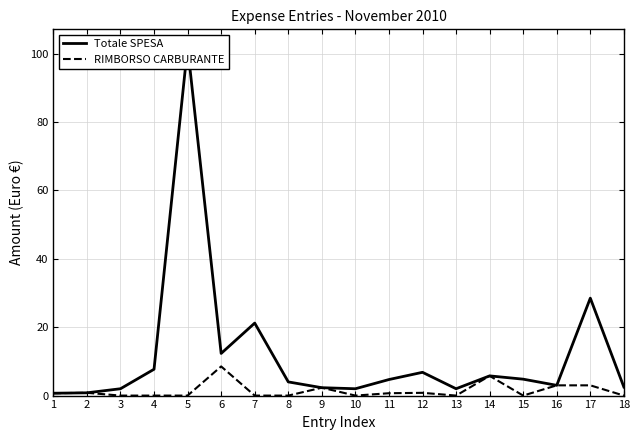

List the series in order of their overall mean, lowest first.

RIMBORSO CARBURANTE, Totale SPESA